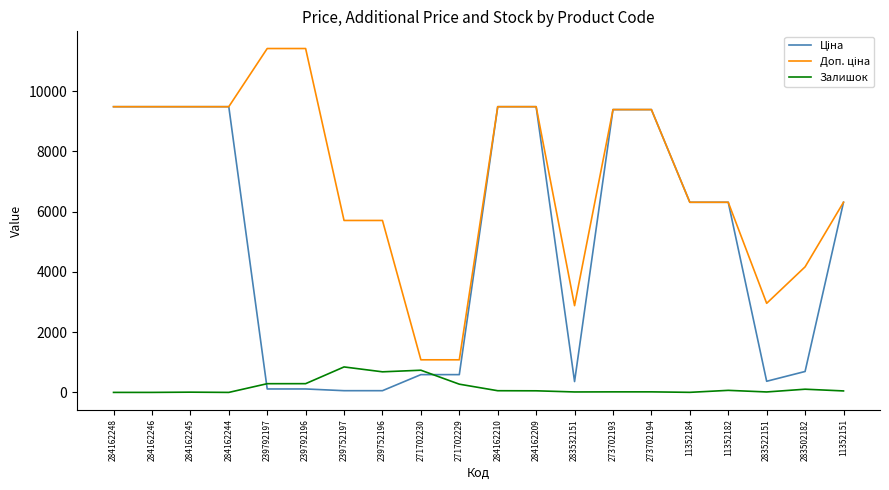

What is the greatest value displayed?

11410.0